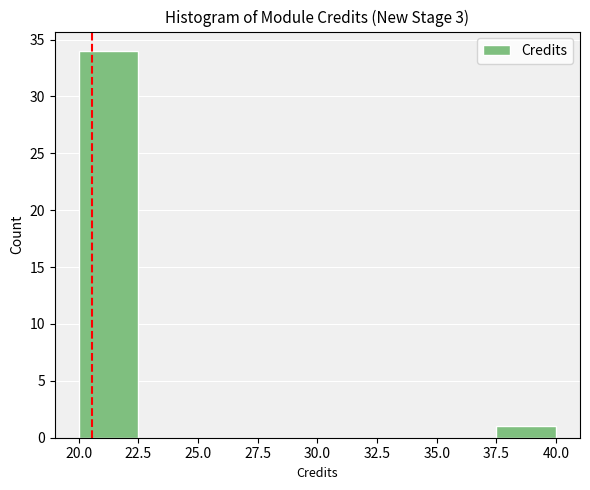

Over which range of the x-axis is the bar tallest?

20.0 to 22.5